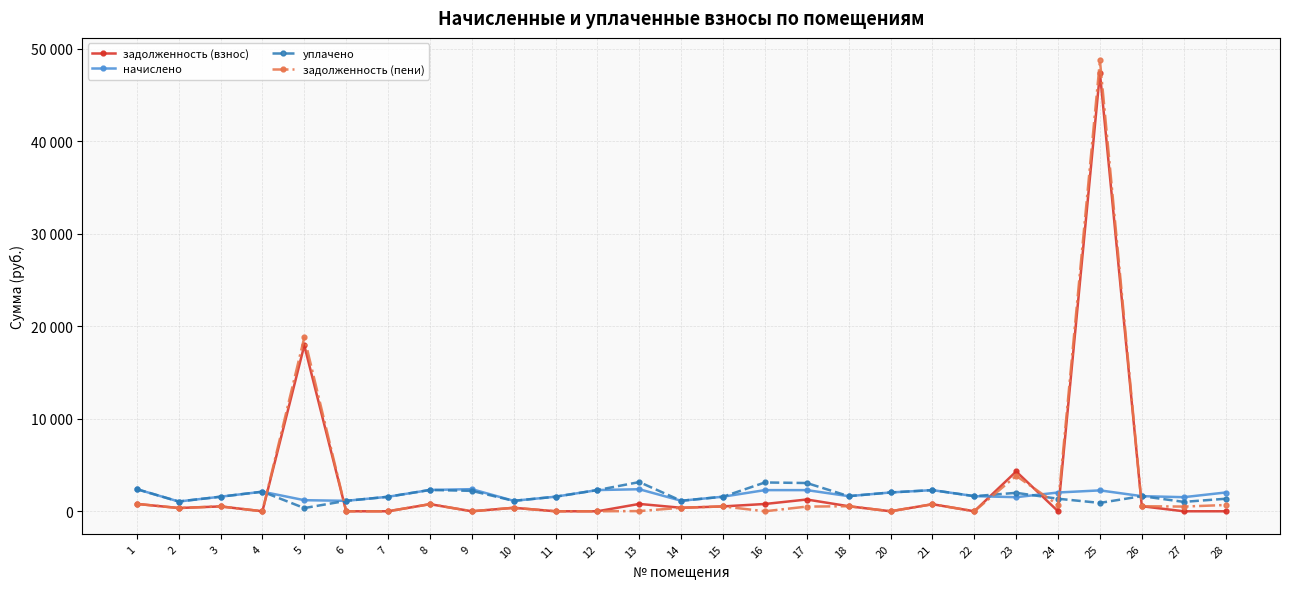

After their last crossing, which series has the higher values: задолженность (взнос) or начислено?

начислено